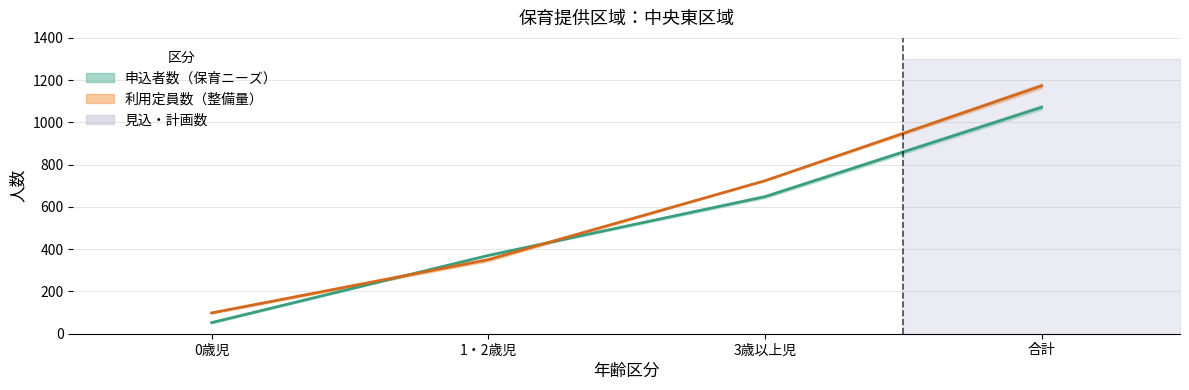

At which label does 申込者数_実績2018 reach its peak?

合計